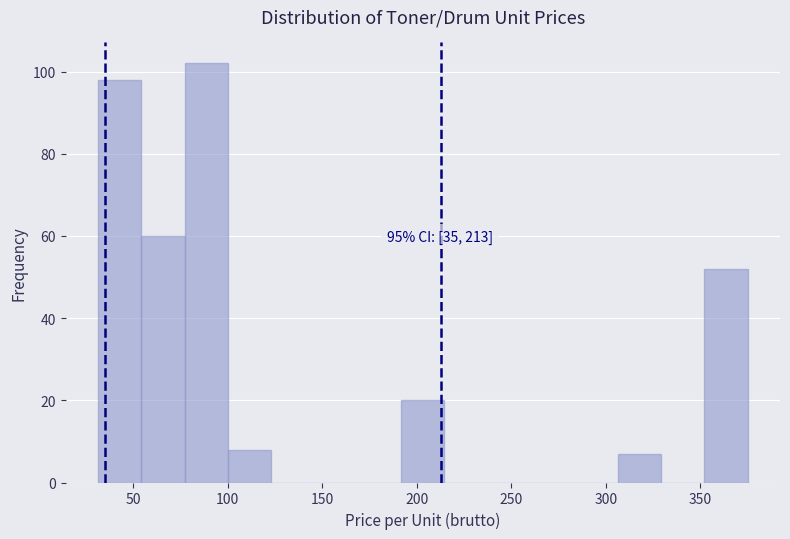

Which range on the x-axis has the tallest bar?

75 to 100